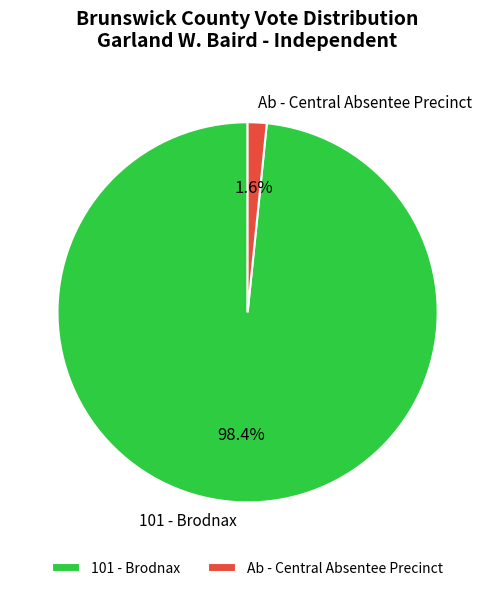

What percentage is NOT represented by Ab - Central Absentee Precinct?

98.4%